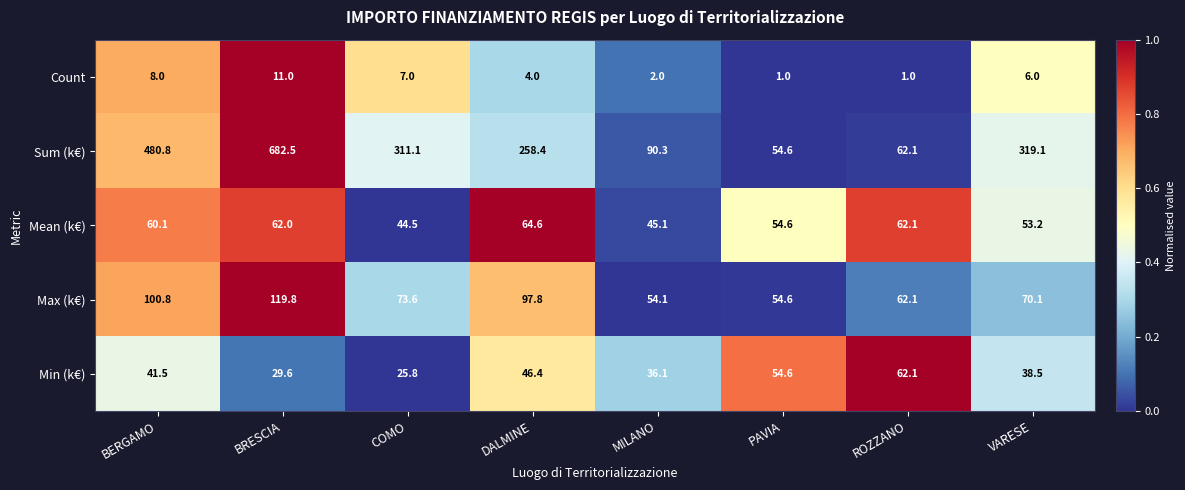

How many series are shown in this chart?

5